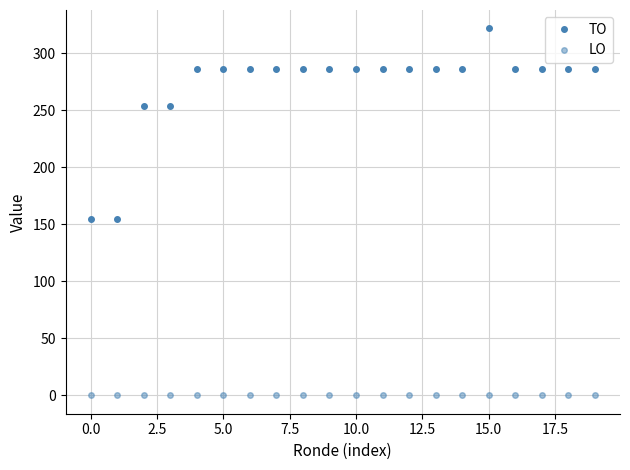

True or false: LO has more than 0 interior local peaks.

False